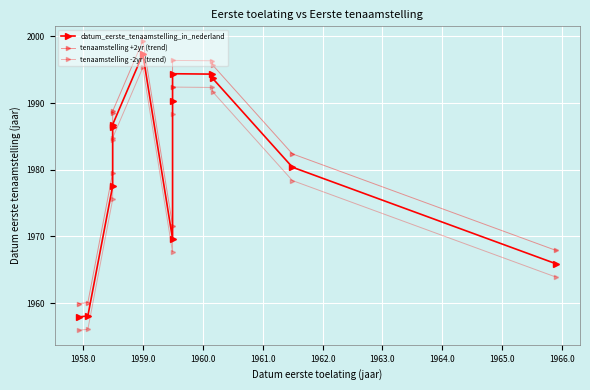

What is the smallest value displayed?

1955.9